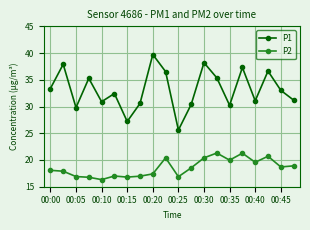

Does the chart have visible grid lines?

Yes